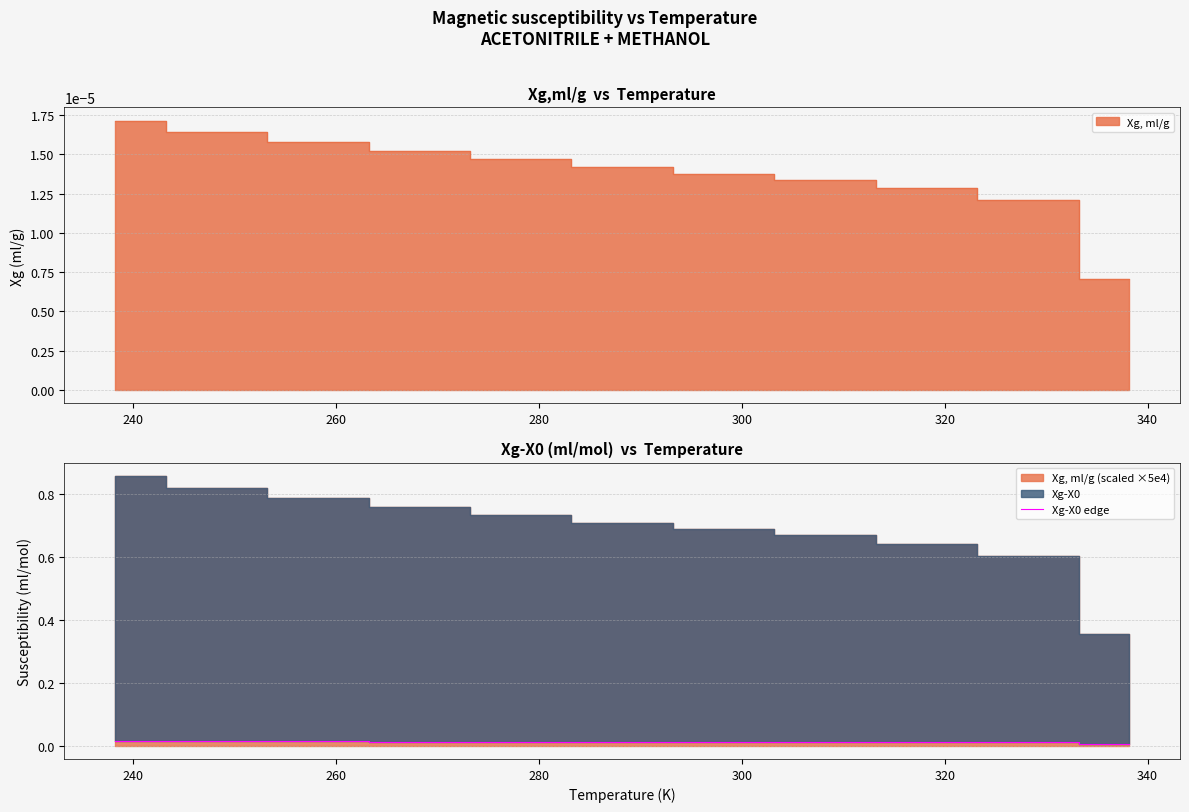

Is it true that the value at 220 is 0.0?

False